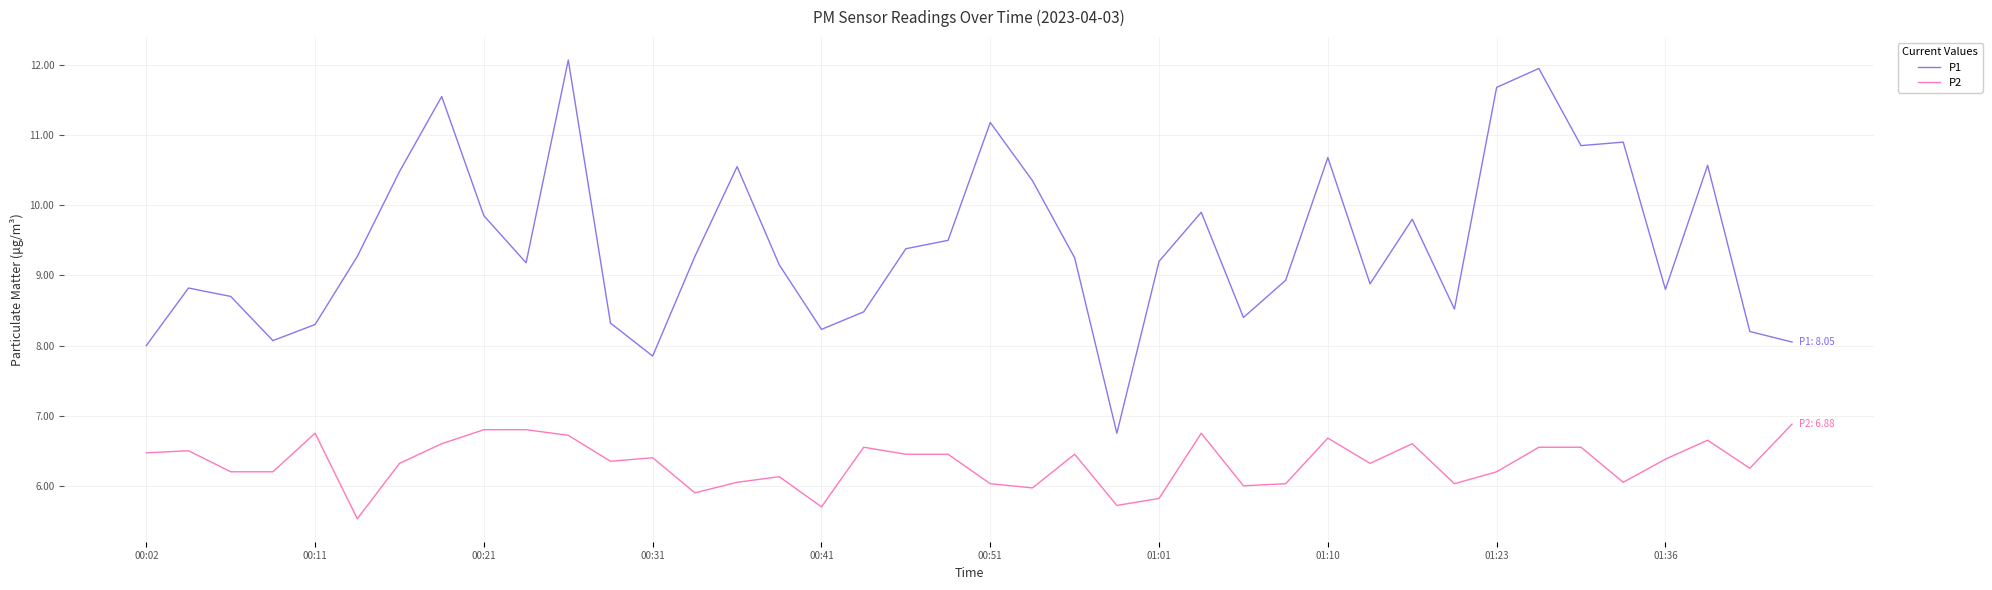

What is the minimum value for P1?

6.8